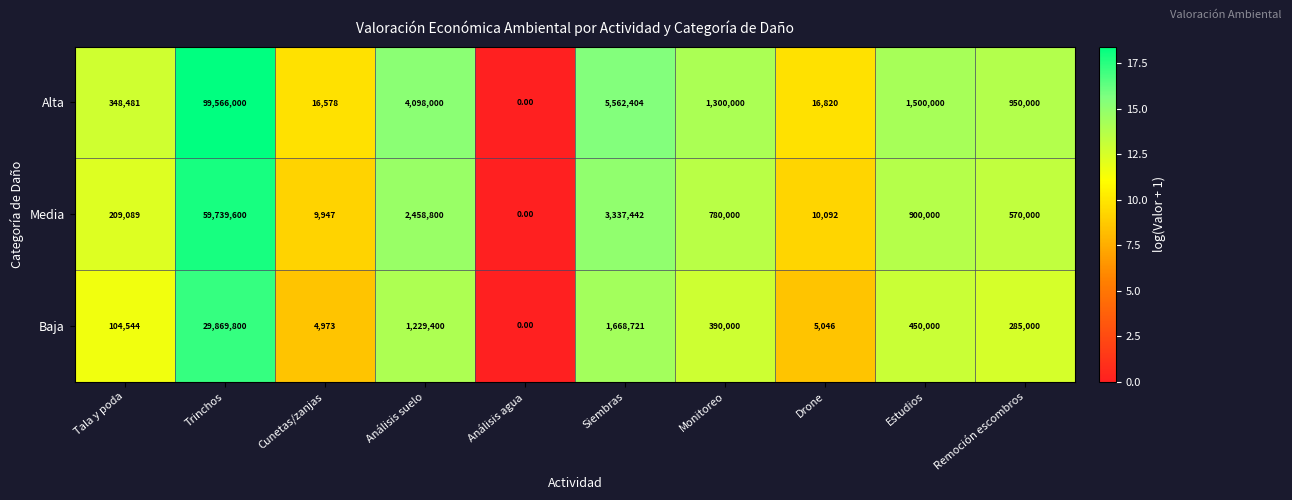

Rank the series by their average value, from lowest to highest.

Baja, Media, Alta